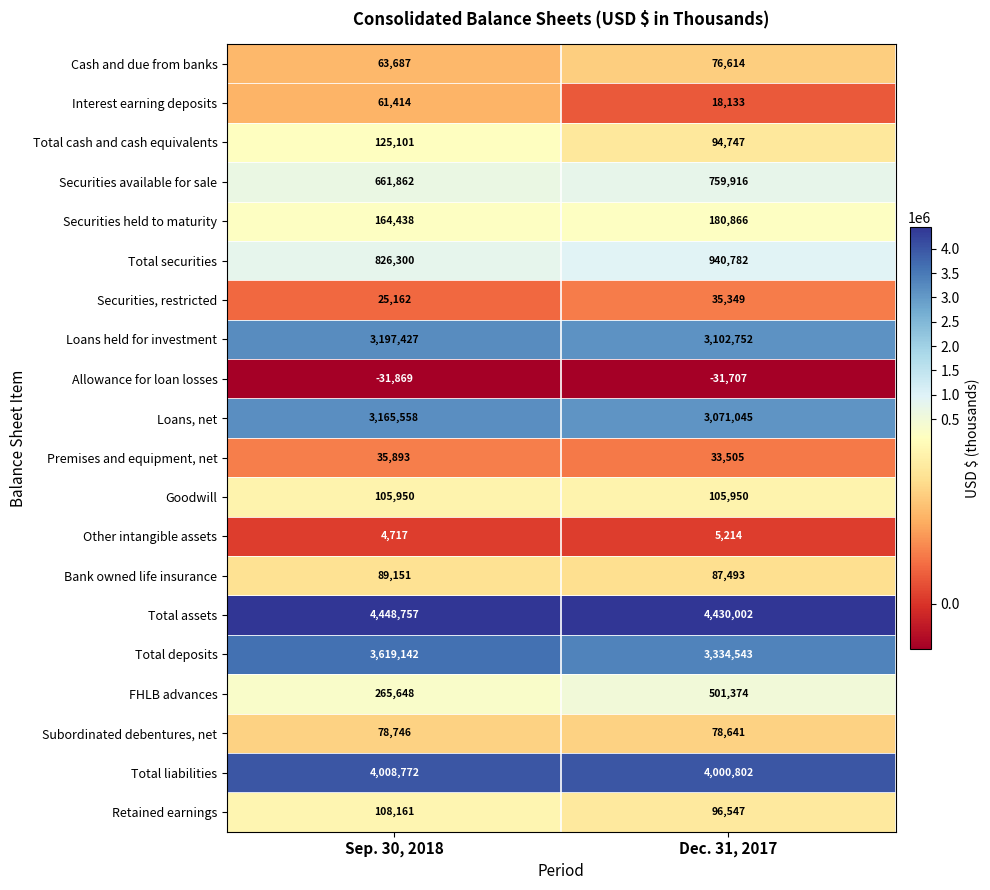

Rank the series at Sep. 30, 2018 from highest to lowest value.

Total assets, Total liabilities, Total deposits, Loans held for investment, Loans, net, Total securities, Securities available for sale, FHLB advances, Securities held to maturity, Total cash and cash equivalents, Retained earnings, Goodwill, Bank owned life insurance, Subordinated debentures, net, Cash and due from banks, Interest earning deposits, Premises and equipment, net, Securities, restricted, Other intangible assets, Allowance for loan losses